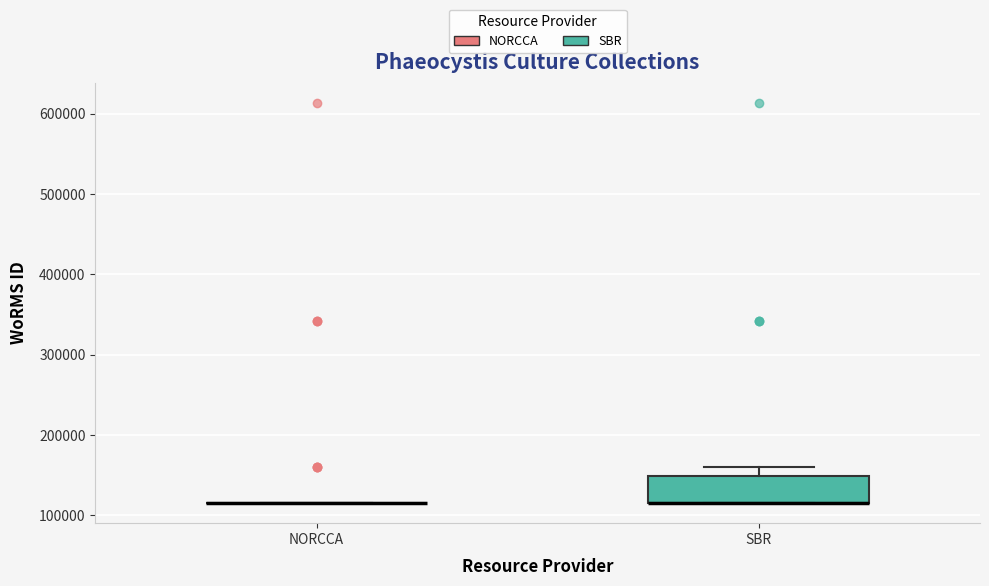

Reading left to right, read every box against the y-axis: the position of its median line, the range the box covers, and the ends of its whiskers. The values are not printed on the chart, so give them approximately, as read against the axis.

NORCCA: box collapsed to a line at 120000, whiskers 120000 to 120000
SBR: median 120000 (drawn on the box's lower edge), box 120000 to 150000, whiskers 120000 to 160000